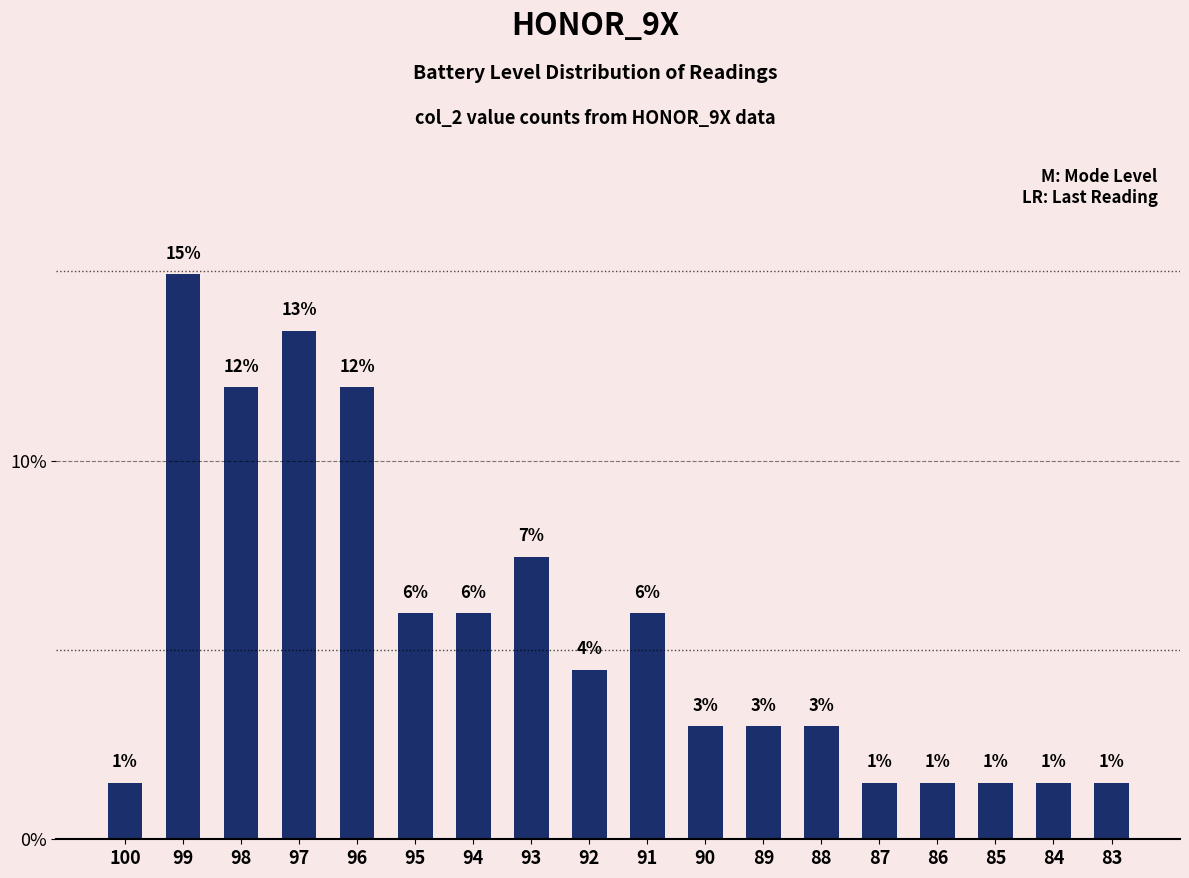

How many values exceed 4?

9